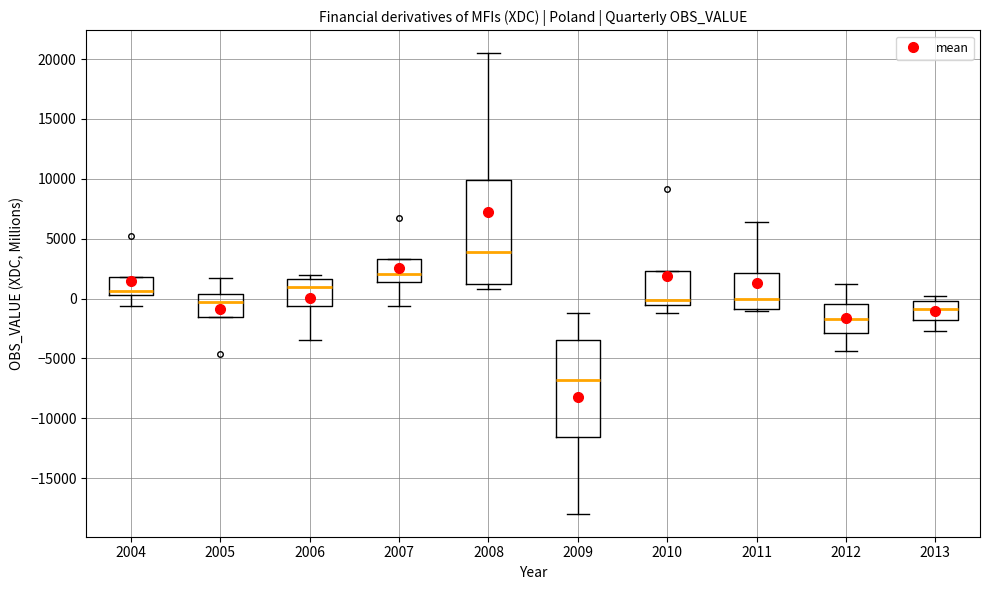

Comparing the boxes themselves (not the whiskers), which one is the tallest?

2008